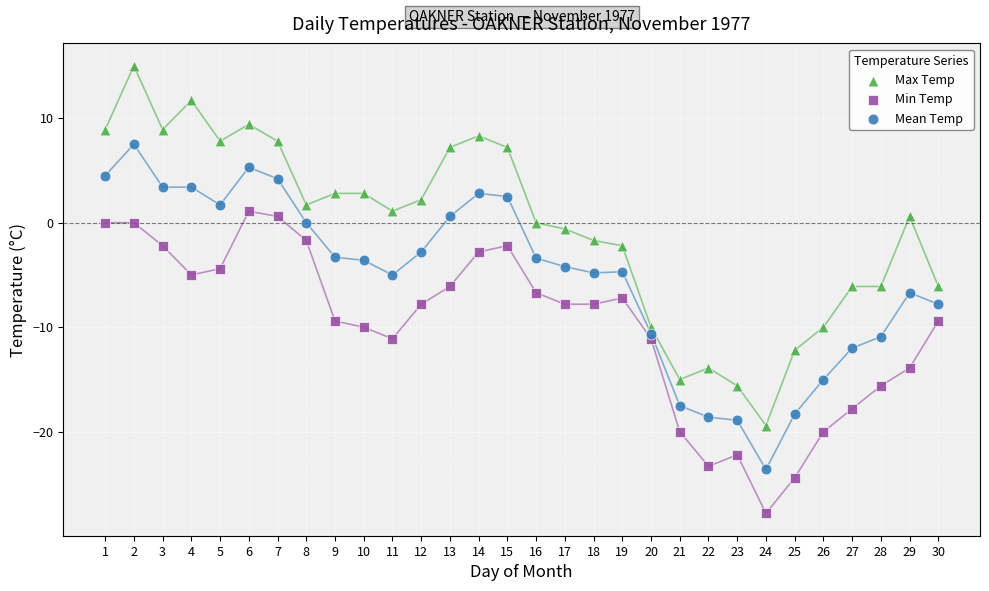

Across all data points, what is the range of Y values (max minus min)?

42.8